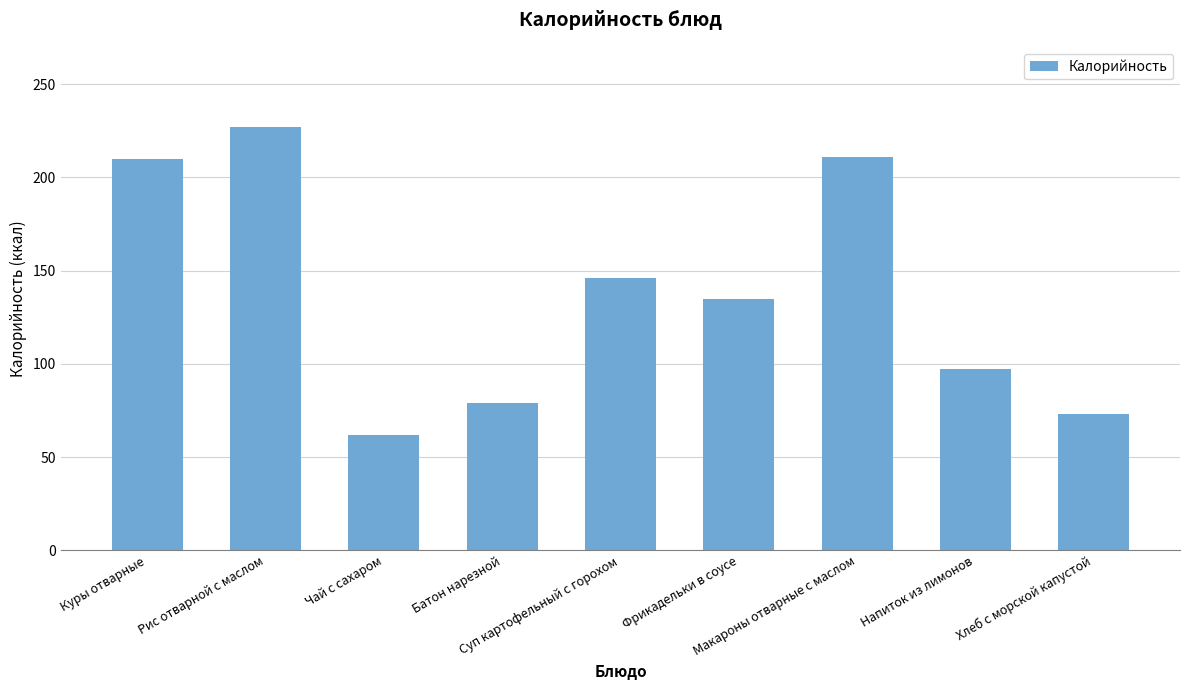

How many data points are less than 135?

4